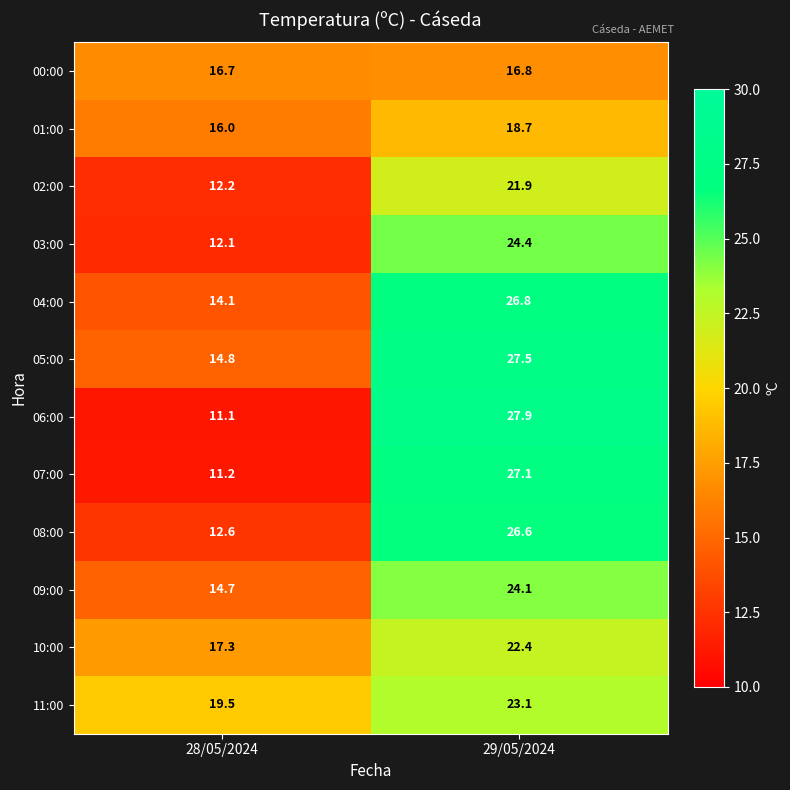

The value of 09:00 at 29/05/2024 is 37.9. True or false?

False